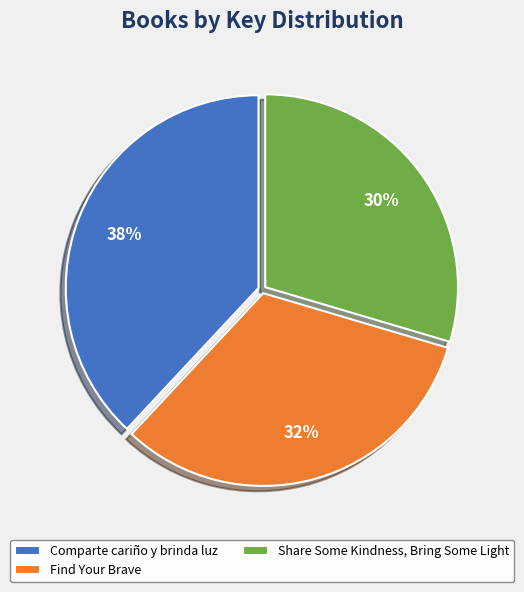

Rank the categories by value from lowest to highest.

Share Some Kindness, Bring Some Light, Find Your Brave, Comparte cariño y brinda luz